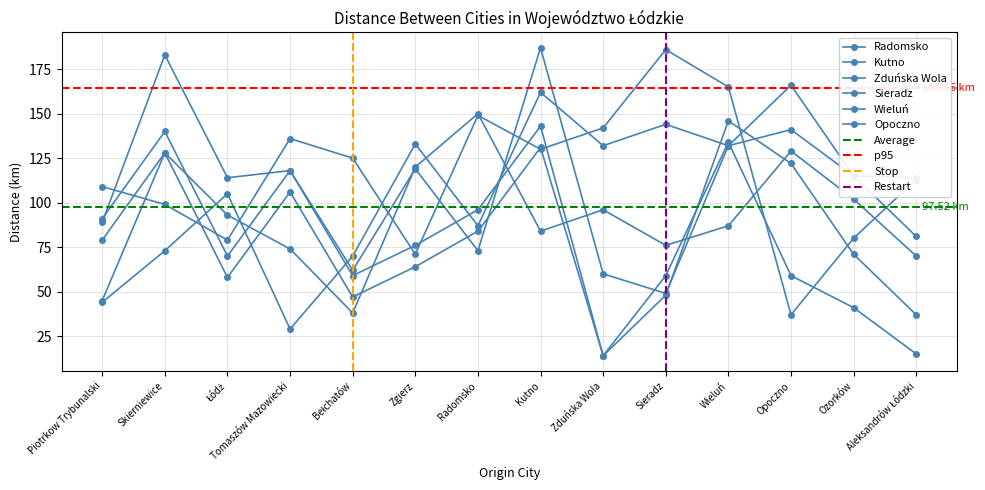

Which series has the largest total across all categories?

Kutno